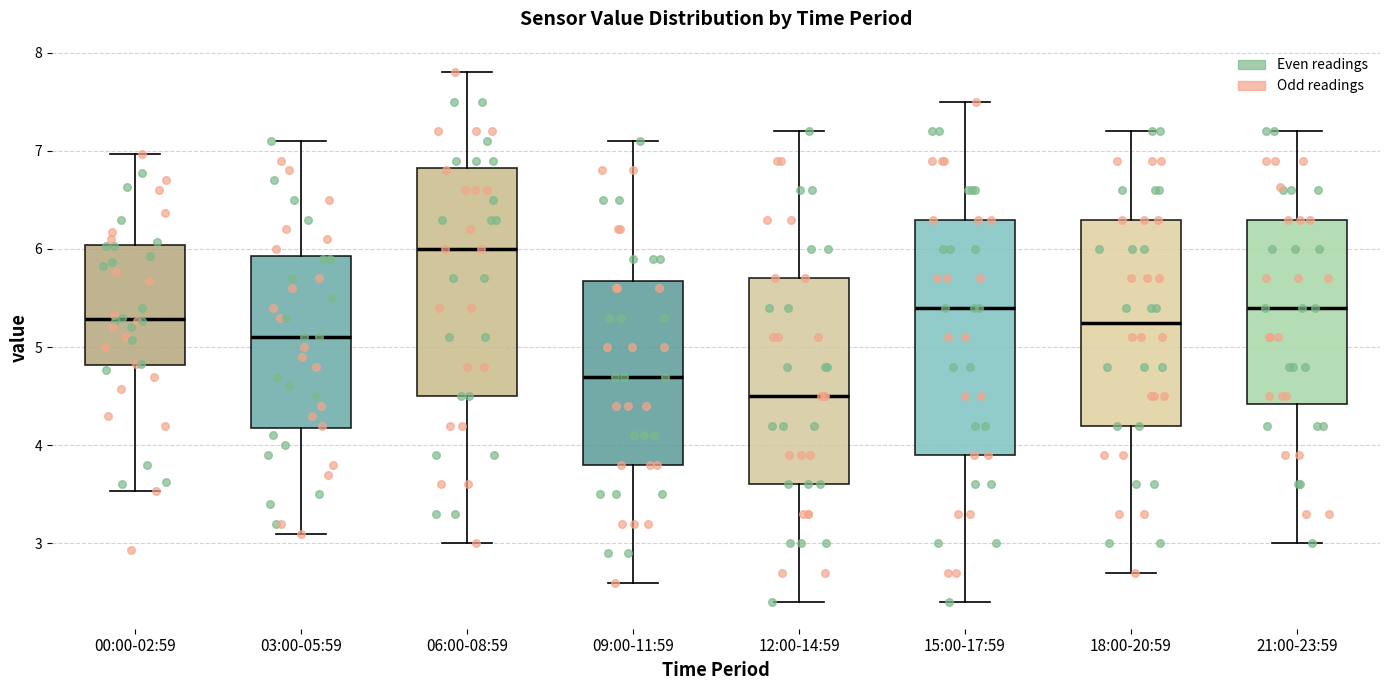

Where does the upper whisker of the box for 15:00-17:59 end on the y-axis? The values are not printed on the chart, so give them approximately, as read against the axis.

7.5